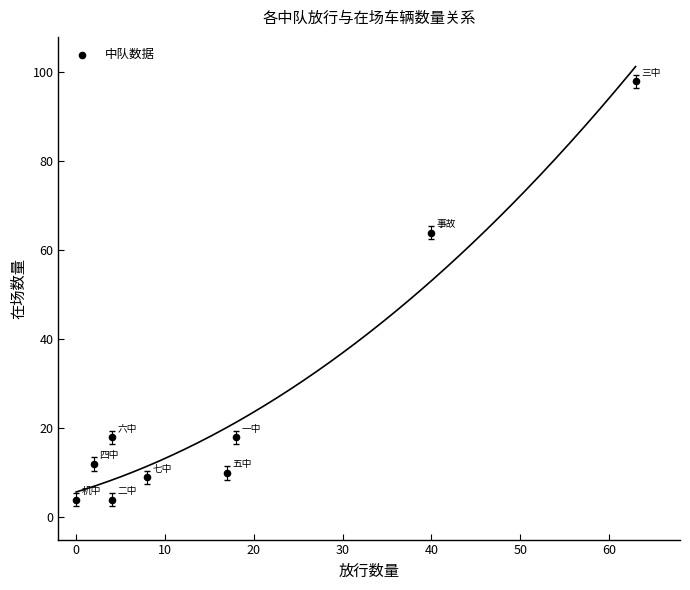

What is the range of Y values (max minus min)?

94